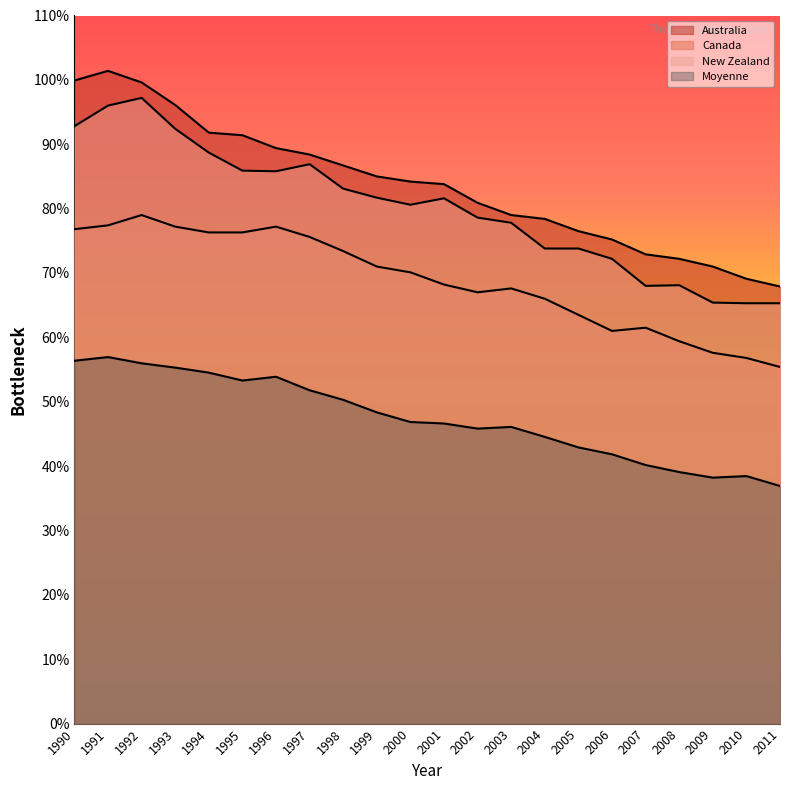

At how many categories does at least one series exceed 0?

22